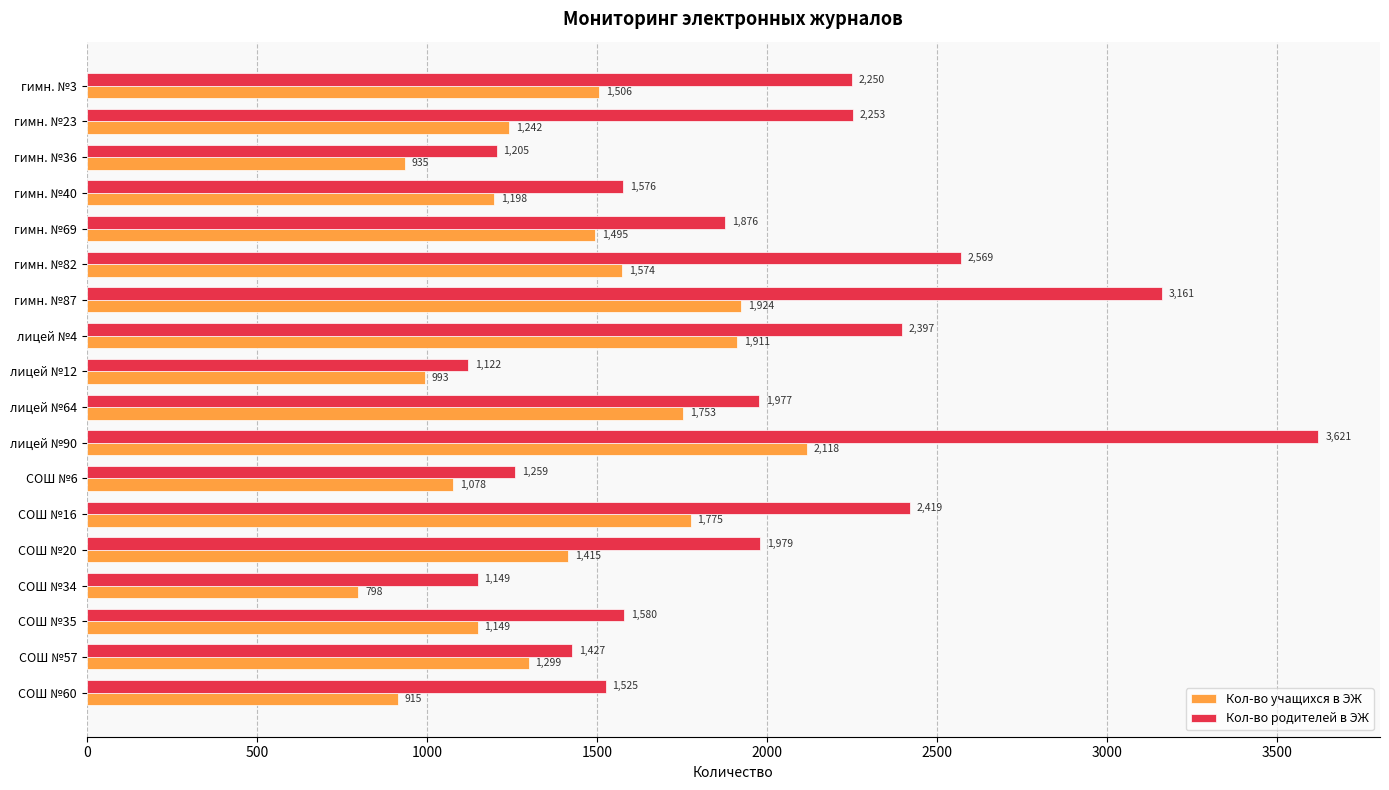

Rank the series by their maximum value, from lowest to highest.

Кол-во учащихся в ЭЖ, Кол-во родителей в ЭЖ